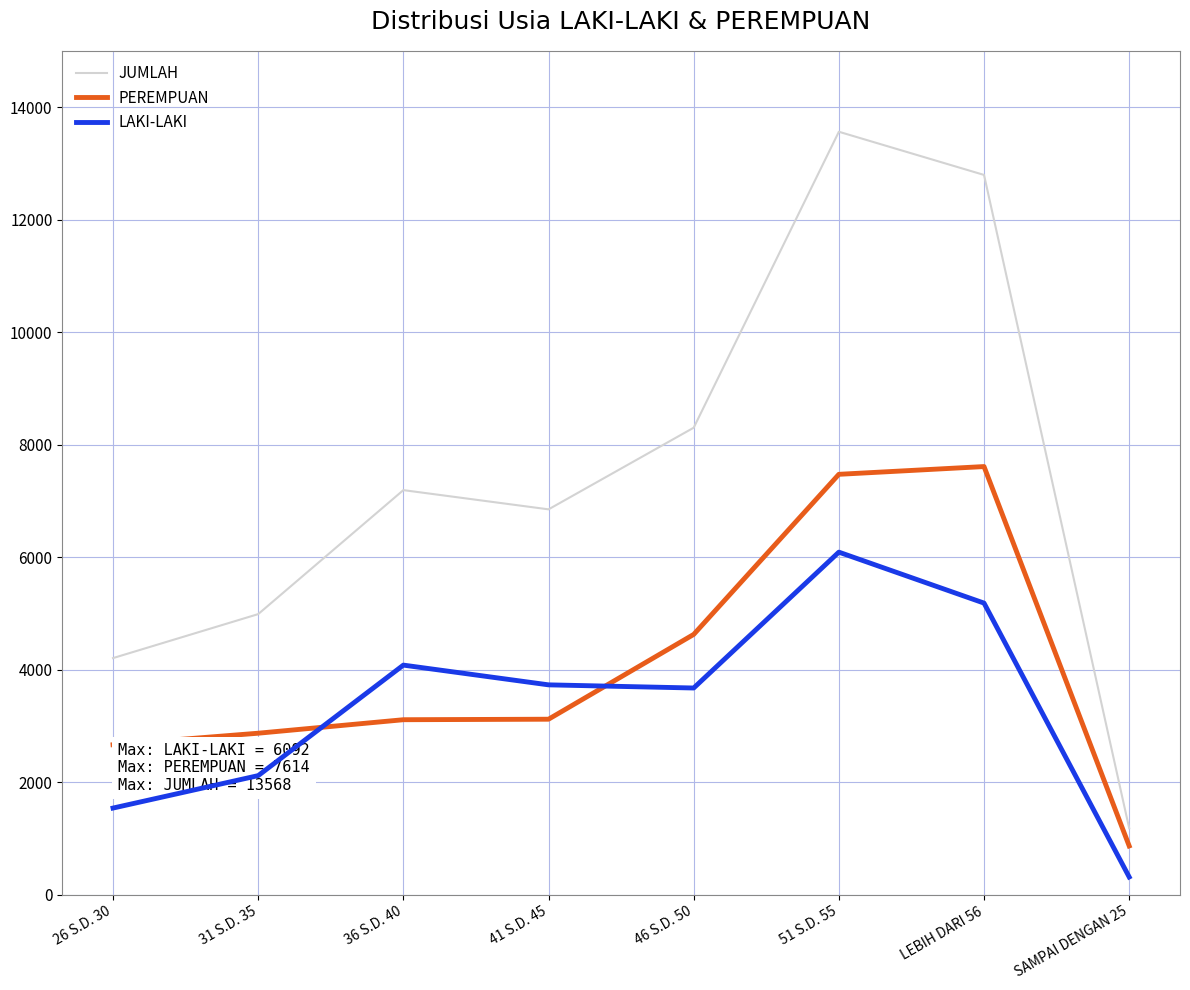

Which series has the largest range (max minus min)?

JUMLAH